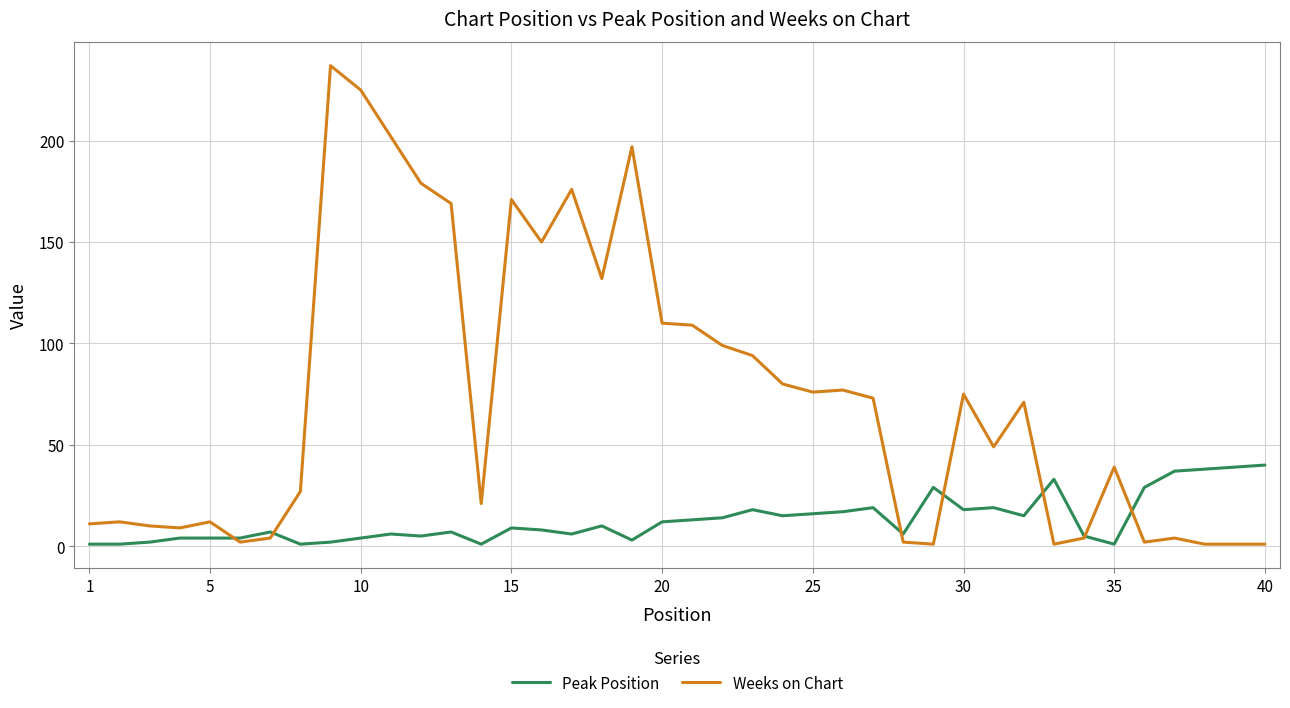

Which series has the widest spread of values?

Weeks on Chart